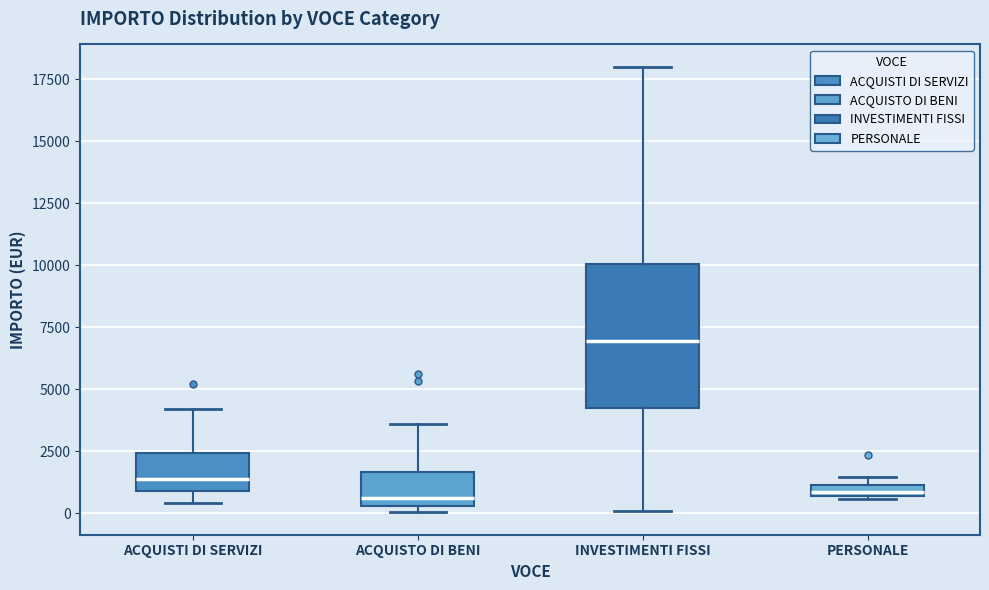

Comparing the boxes themselves (not the whiskers), which one is the tallest?

INVESTIMENTI FISSI